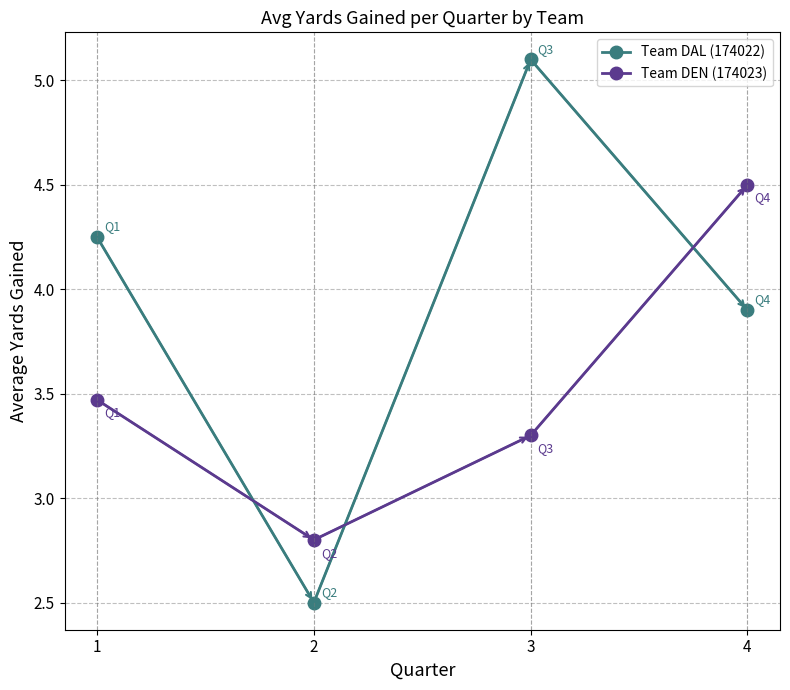

How many times do Team DEN (174023) and Team DAL (174022) cross each other?

3